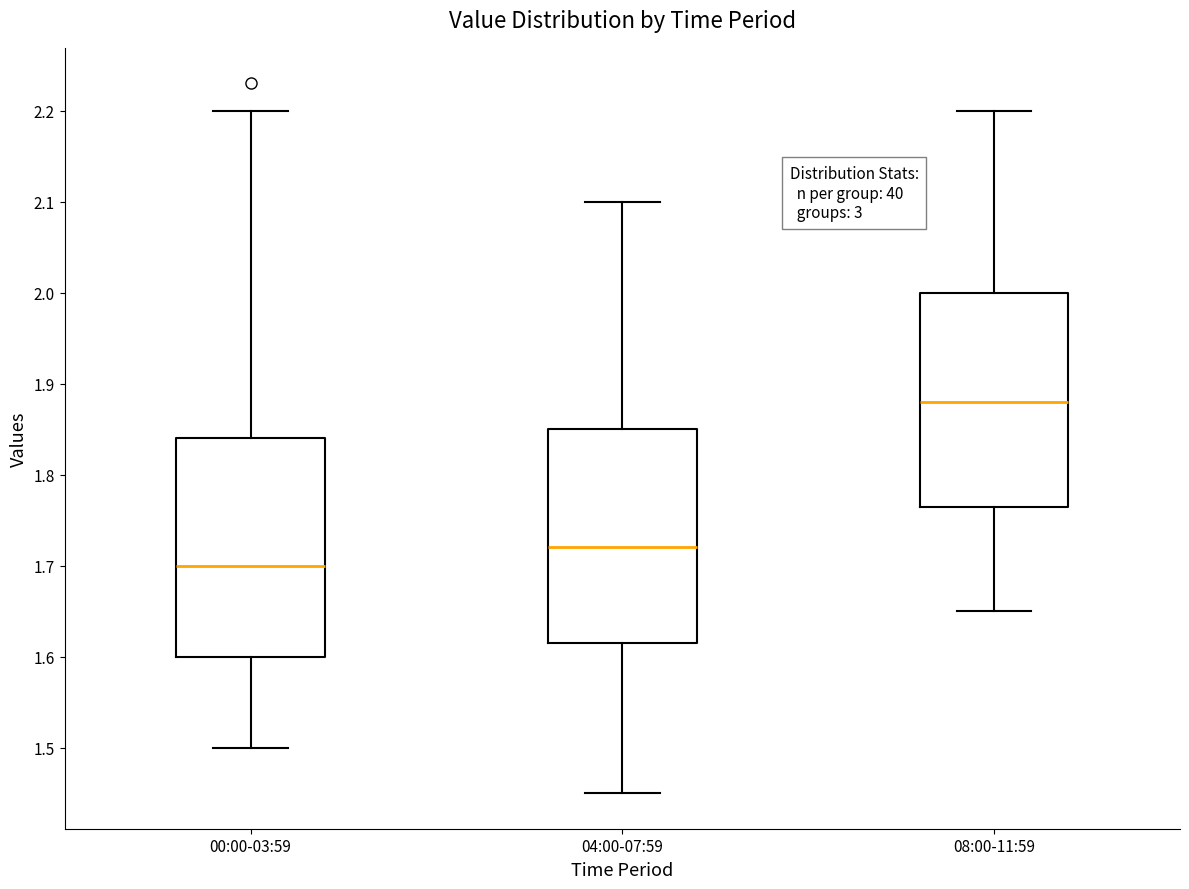

Reading left to right, read every box against the y-axis: the position of its median line, the range the box covers, and the ends of its whiskers. The values are not printed on the chart, so give them approximately, as read against the axis.

00:00-03:59: median 1.70, box 1.60 to 1.84, whiskers 1.50 to 2.20
04:00-07:59: median 1.72, box 1.62 to 1.85, whiskers 1.45 to 2.10
08:00-11:59: median 1.88, box 1.77 to 2.00, whiskers 1.65 to 2.20